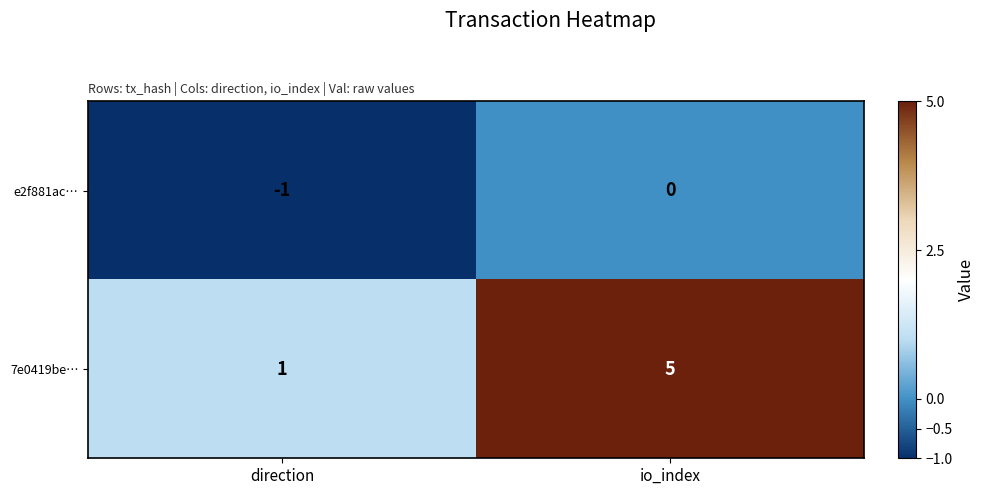

List the series in order of their overall mean, lowest first.

e2f881ac…, 7e0419be…